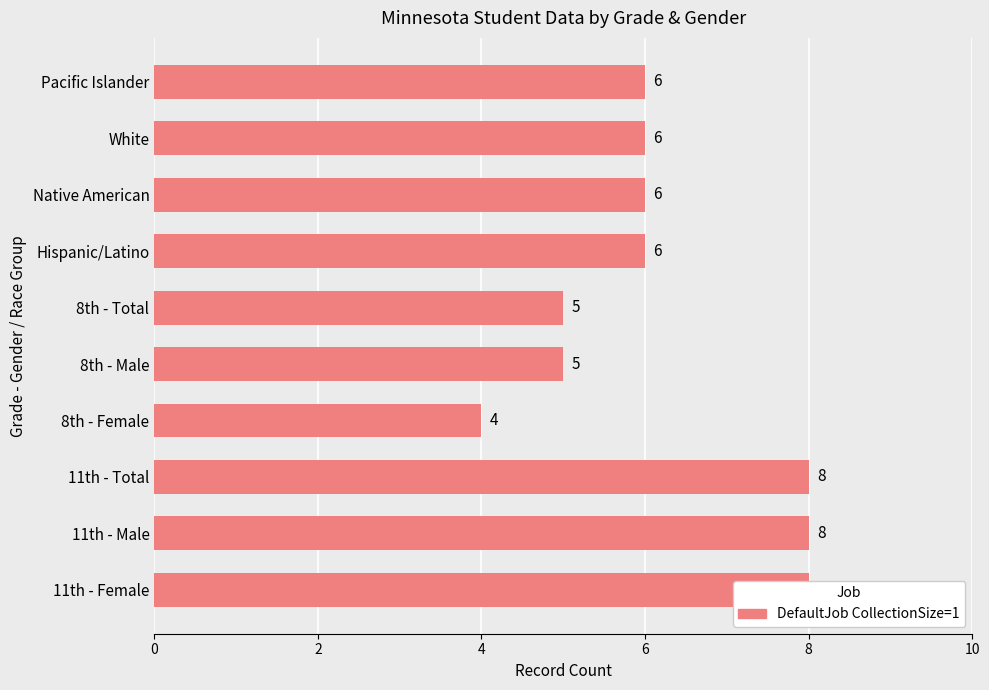

What is the maximum value shown in the chart?

8